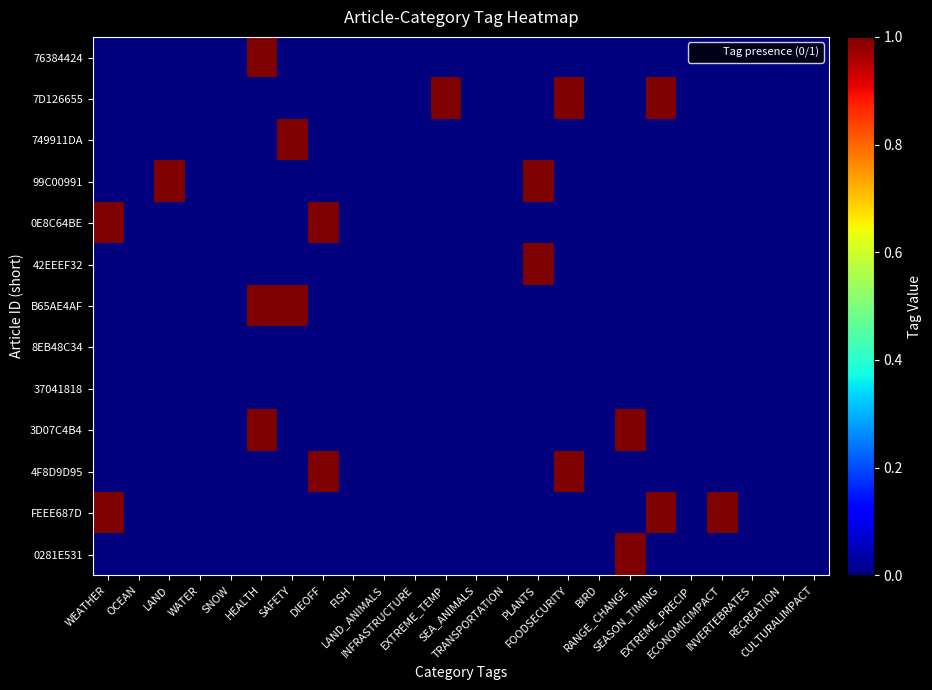

Reading left to right, transcribe all the data shown in this chart.

76384424: WEATHER=0	OCEAN=0	LAND=0	WATER=0	SNOW=0	HEALTH=1	SAFETY=0	DIEOFF=0	FISH=0	LAND_ANIMALS=0	INFRASTRUCTURE=0	EXTREME_TEMP=0	SEA_ANIMALS=0	TRANSPORTATION=0	PLANTS=0	FOODSECURITY=0	BIRD=0	RANGE_CHANGE=0	SEASON_TIMING=0	EXTREME_PRECIP=0	ECONOMICIMPACT=0	INVERTEBRATES=0	RECREATION=0	CULTURALIMPACT=0
7D126655: WEATHER=0	OCEAN=0	LAND=0	WATER=0	SNOW=0	HEALTH=0	SAFETY=0	DIEOFF=0	FISH=0	LAND_ANIMALS=0	INFRASTRUCTURE=0	EXTREME_TEMP=1	SEA_ANIMALS=0	TRANSPORTATION=0	PLANTS=0	FOODSECURITY=1	BIRD=0	RANGE_CHANGE=0	SEASON_TIMING=1	EXTREME_PRECIP=0	ECONOMICIMPACT=0	INVERTEBRATES=0	RECREATION=0	CULTURALIMPACT=0
749911DA: WEATHER=0	OCEAN=0	LAND=0	WATER=0	SNOW=0	HEALTH=0	SAFETY=1	DIEOFF=0	FISH=0	LAND_ANIMALS=0	INFRASTRUCTURE=0	EXTREME_TEMP=0	SEA_ANIMALS=0	TRANSPORTATION=0	PLANTS=0	FOODSECURITY=0	BIRD=0	RANGE_CHANGE=0	SEASON_TIMING=0	EXTREME_PRECIP=0	ECONOMICIMPACT=0	INVERTEBRATES=0	RECREATION=0	CULTURALIMPACT=0
99C00991: WEATHER=0	OCEAN=0	LAND=1	WATER=0	SNOW=0	HEALTH=0	SAFETY=0	DIEOFF=0	FISH=0	LAND_ANIMALS=0	INFRASTRUCTURE=0	EXTREME_TEMP=0	SEA_ANIMALS=0	TRANSPORTATION=0	PLANTS=1	FOODSECURITY=0	BIRD=0	RANGE_CHANGE=0	SEASON_TIMING=0	EXTREME_PRECIP=0	ECONOMICIMPACT=0	INVERTEBRATES=0	RECREATION=0	CULTURALIMPACT=0
0E8C64BE: WEATHER=1	OCEAN=0	LAND=0	WATER=0	SNOW=0	HEALTH=0	SAFETY=0	DIEOFF=1	FISH=0	LAND_ANIMALS=0	INFRASTRUCTURE=0	EXTREME_TEMP=0	SEA_ANIMALS=0	TRANSPORTATION=0	PLANTS=0	FOODSECURITY=0	BIRD=0	RANGE_CHANGE=0	SEASON_TIMING=0	EXTREME_PRECIP=0	ECONOMICIMPACT=0	INVERTEBRATES=0	RECREATION=0	CULTURALIMPACT=0
42EEEF32: WEATHER=0	OCEAN=0	LAND=0	WATER=0	SNOW=0	HEALTH=0	SAFETY=0	DIEOFF=0	FISH=0	LAND_ANIMALS=0	INFRASTRUCTURE=0	EXTREME_TEMP=0	SEA_ANIMALS=0	TRANSPORTATION=0	PLANTS=1	FOODSECURITY=0	BIRD=0	RANGE_CHANGE=0	SEASON_TIMING=0	EXTREME_PRECIP=0	ECONOMICIMPACT=0	INVERTEBRATES=0	RECREATION=0	CULTURALIMPACT=0
B65AE4AF: WEATHER=0	OCEAN=0	LAND=0	WATER=0	SNOW=0	HEALTH=1	SAFETY=1	DIEOFF=0	FISH=0	LAND_ANIMALS=0	INFRASTRUCTURE=0	EXTREME_TEMP=0	SEA_ANIMALS=0	TRANSPORTATION=0	PLANTS=0	FOODSECURITY=0	BIRD=0	RANGE_CHANGE=0	SEASON_TIMING=0	EXTREME_PRECIP=0	ECONOMICIMPACT=0	INVERTEBRATES=0	RECREATION=0	CULTURALIMPACT=0
8EB48C34: WEATHER=0	OCEAN=0	LAND=0	WATER=0	SNOW=0	HEALTH=0	SAFETY=0	DIEOFF=0	FISH=0	LAND_ANIMALS=0	INFRASTRUCTURE=0	EXTREME_TEMP=0	SEA_ANIMALS=0	TRANSPORTATION=0	PLANTS=0	FOODSECURITY=0	BIRD=0	RANGE_CHANGE=0	SEASON_TIMING=0	EXTREME_PRECIP=0	ECONOMICIMPACT=0	INVERTEBRATES=0	RECREATION=0	CULTURALIMPACT=0
37041818: WEATHER=0	OCEAN=0	LAND=0	WATER=0	SNOW=0	HEALTH=0	SAFETY=0	DIEOFF=0	FISH=0	LAND_ANIMALS=0	INFRASTRUCTURE=0	EXTREME_TEMP=0	SEA_ANIMALS=0	TRANSPORTATION=0	PLANTS=0	FOODSECURITY=0	BIRD=0	RANGE_CHANGE=0	SEASON_TIMING=0	EXTREME_PRECIP=0	ECONOMICIMPACT=0	INVERTEBRATES=0	RECREATION=0	CULTURALIMPACT=0
3D07C4B4: WEATHER=0	OCEAN=0	LAND=0	WATER=0	SNOW=0	HEALTH=1	SAFETY=0	DIEOFF=0	FISH=0	LAND_ANIMALS=0	INFRASTRUCTURE=0	EXTREME_TEMP=0	SEA_ANIMALS=0	TRANSPORTATION=0	PLANTS=0	FOODSECURITY=0	BIRD=0	RANGE_CHANGE=1	SEASON_TIMING=0	EXTREME_PRECIP=0	ECONOMICIMPACT=0	INVERTEBRATES=0	RECREATION=0	CULTURALIMPACT=0
4F8D9D95: WEATHER=0	OCEAN=0	LAND=0	WATER=0	SNOW=0	HEALTH=0	SAFETY=0	DIEOFF=1	FISH=0	LAND_ANIMALS=0	INFRASTRUCTURE=0	EXTREME_TEMP=0	SEA_ANIMALS=0	TRANSPORTATION=0	PLANTS=0	FOODSECURITY=1	BIRD=0	RANGE_CHANGE=0	SEASON_TIMING=0	EXTREME_PRECIP=0	ECONOMICIMPACT=0	INVERTEBRATES=0	RECREATION=0	CULTURALIMPACT=0
FEEE687D: WEATHER=1	OCEAN=0	LAND=0	WATER=0	SNOW=0	HEALTH=0	SAFETY=0	DIEOFF=0	FISH=0	LAND_ANIMALS=0	INFRASTRUCTURE=0	EXTREME_TEMP=0	SEA_ANIMALS=0	TRANSPORTATION=0	PLANTS=0	FOODSECURITY=0	BIRD=0	RANGE_CHANGE=0	SEASON_TIMING=1	EXTREME_PRECIP=0	ECONOMICIMPACT=1	INVERTEBRATES=0	RECREATION=0	CULTURALIMPACT=0
0281E531: WEATHER=0	OCEAN=0	LAND=0	WATER=0	SNOW=0	HEALTH=0	SAFETY=0	DIEOFF=0	FISH=0	LAND_ANIMALS=0	INFRASTRUCTURE=0	EXTREME_TEMP=0	SEA_ANIMALS=0	TRANSPORTATION=0	PLANTS=0	FOODSECURITY=0	BIRD=0	RANGE_CHANGE=1	SEASON_TIMING=0	EXTREME_PRECIP=0	ECONOMICIMPACT=0	INVERTEBRATES=0	RECREATION=0	CULTURALIMPACT=0